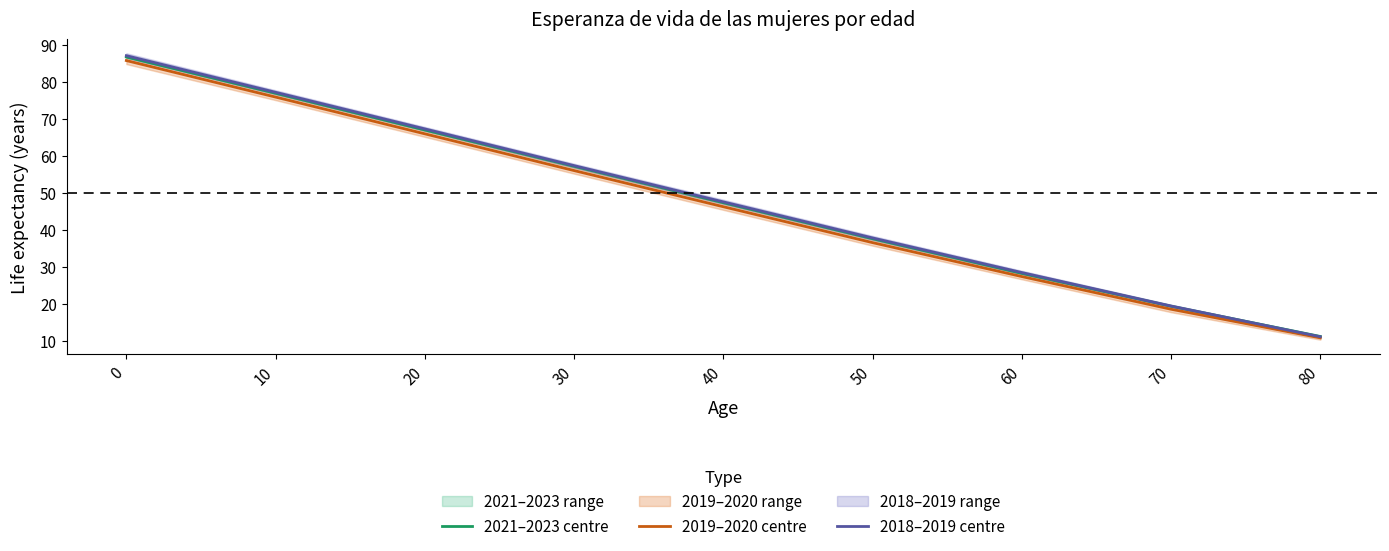

Which series has the largest total across all categories?

2018–2019 centre